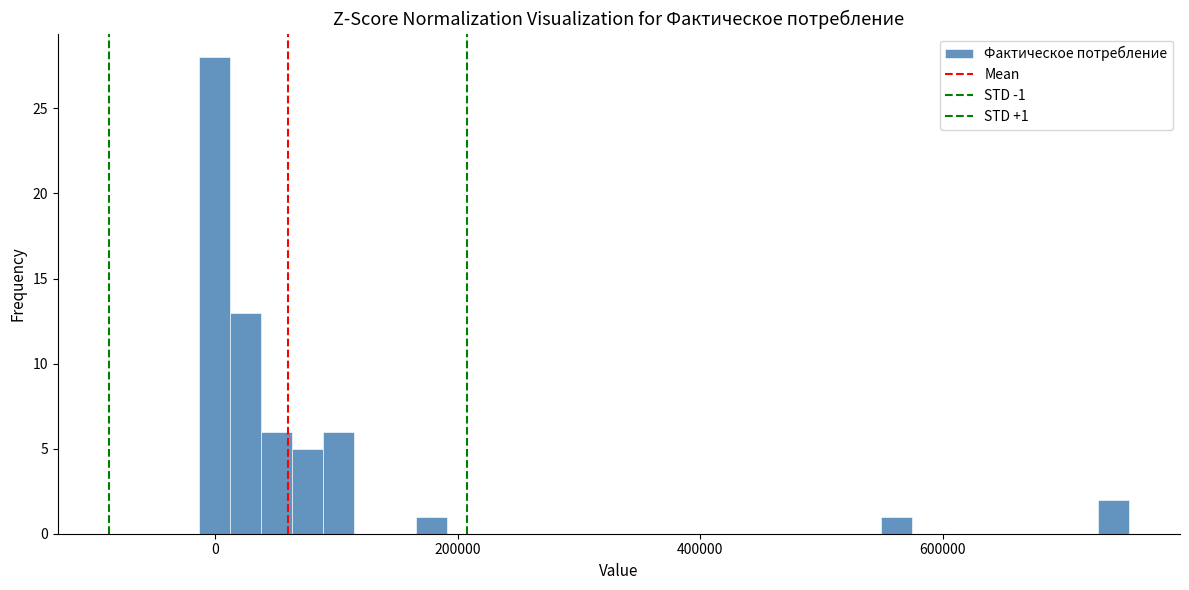

Read against the x-axis, roughly where is the centre of the tallest bar?

0